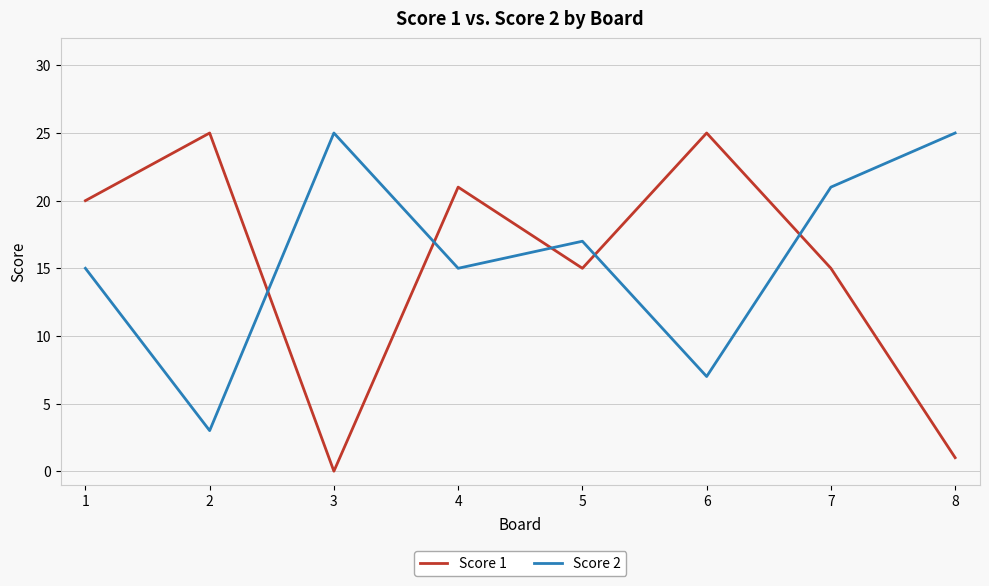

In Score 1, how many points are higher than both neighbors (excluding endpoints)?

3